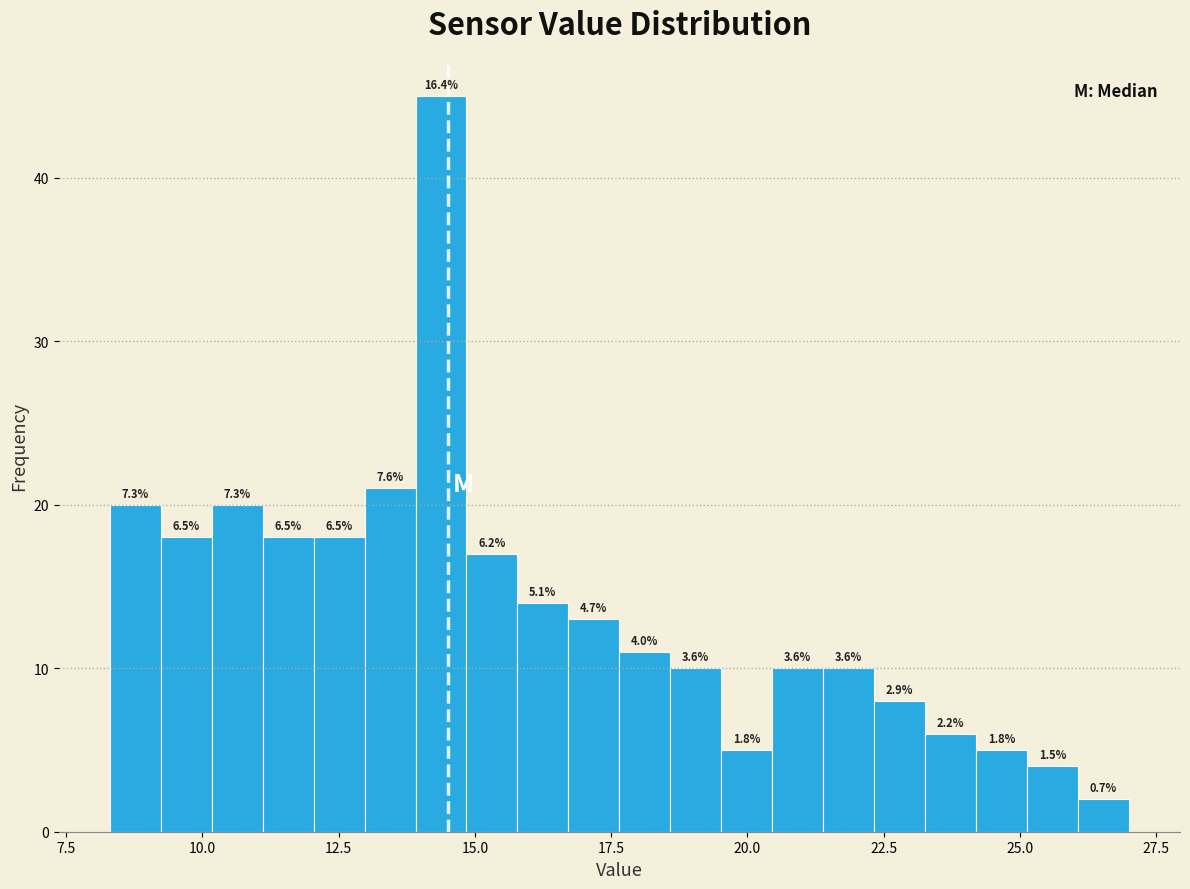

Read against the x-axis, roughly where is the centre of the tallest bar?

14.5